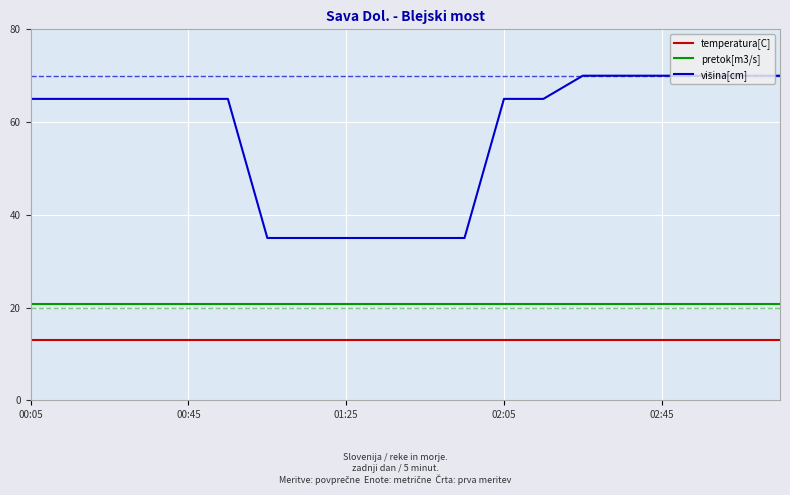

True or false: temperatura[C] and pretok[m3/s] intersect in this chart.

False